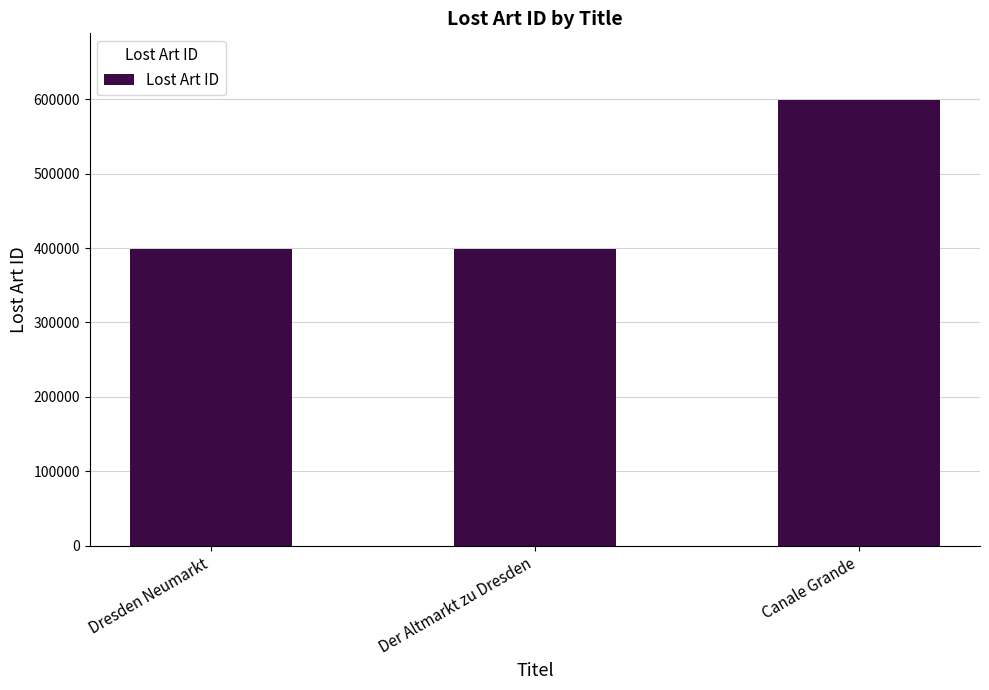

What is the minimum value shown in the chart?

399272